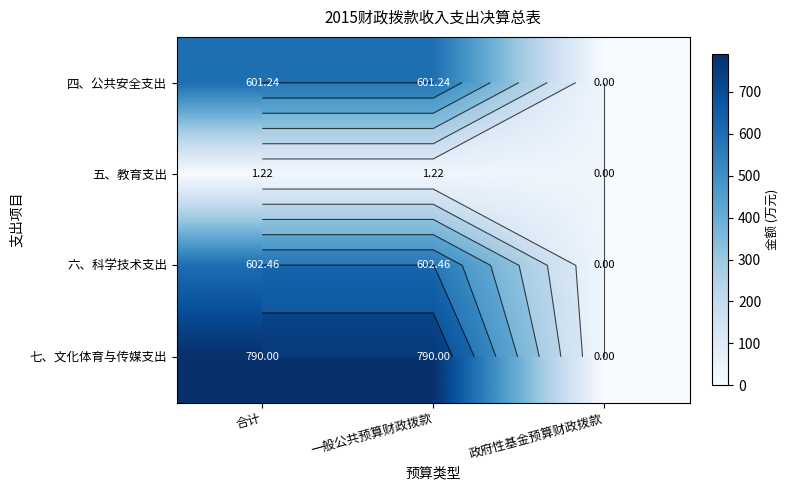

At which category is the sum across all series the highest?

合计